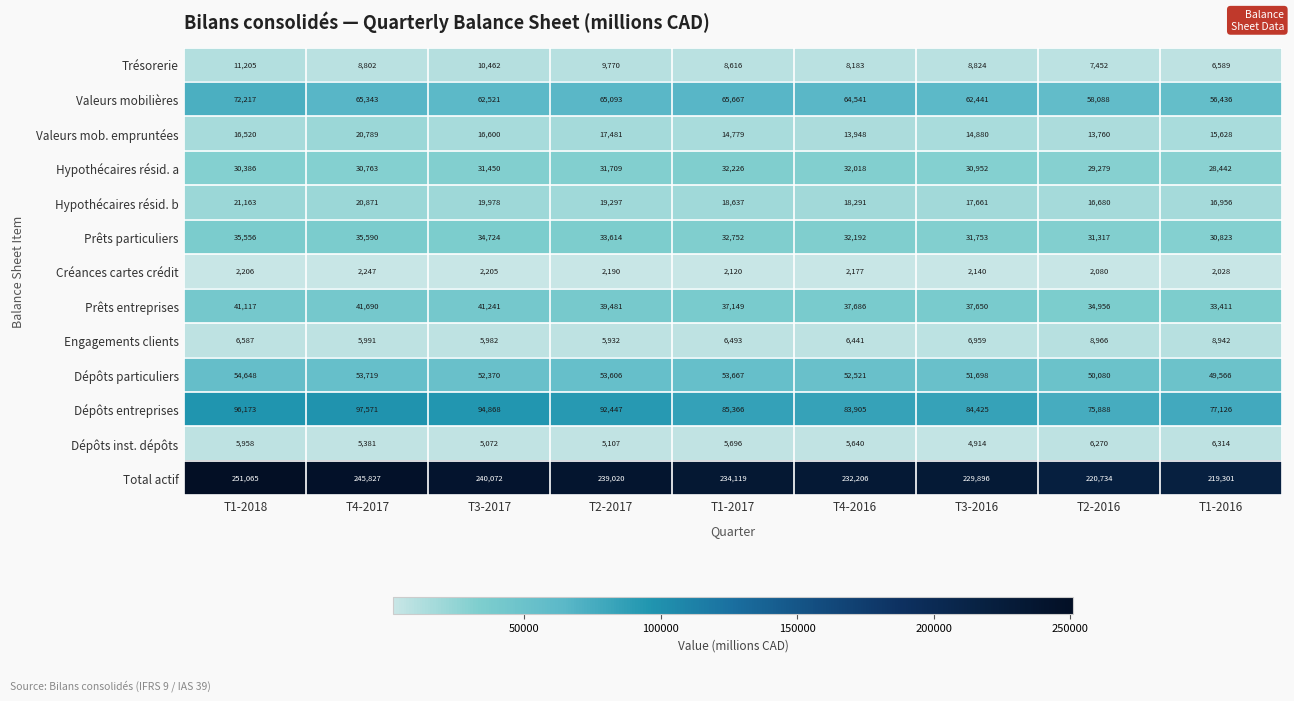

How many series are shown in this chart?

13